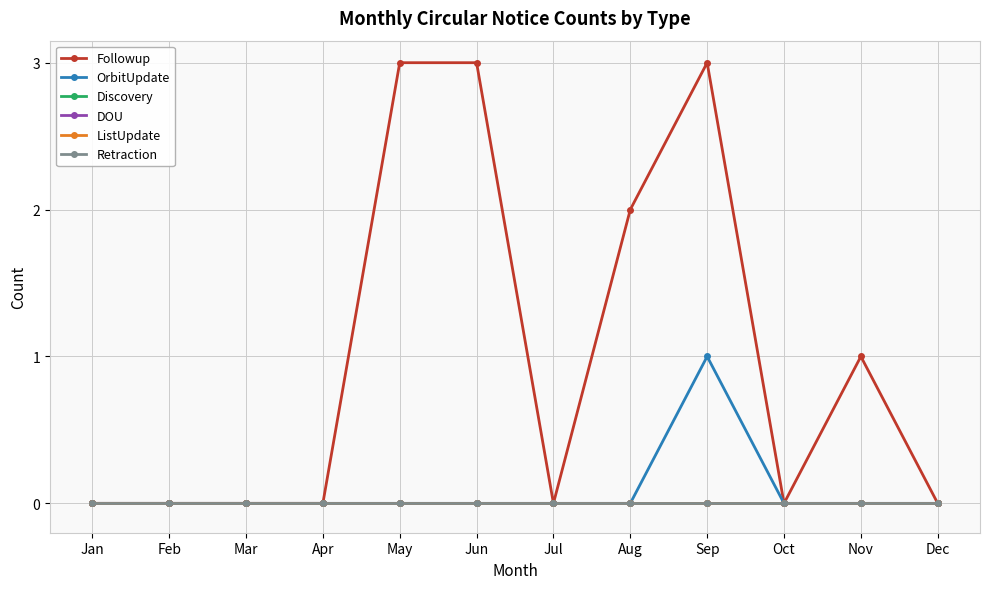

True or false: Discovery and Retraction cross at least once.

False